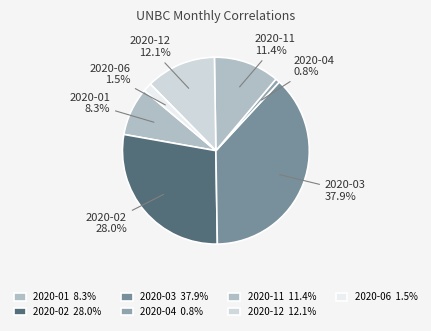

To the nearest percent, what is the average slice percentage?

14%